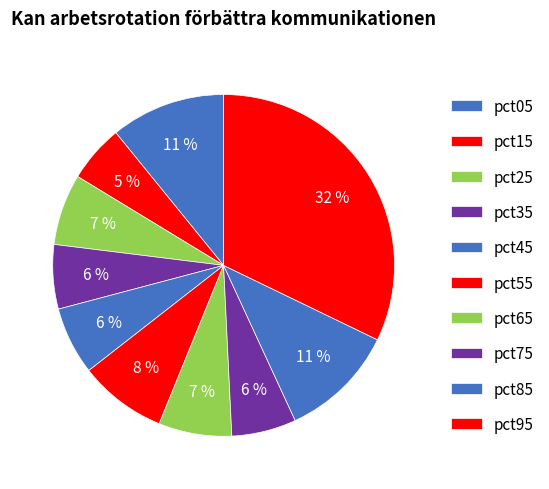

What percentage do pct55 and pct85 together represent?

19.3%